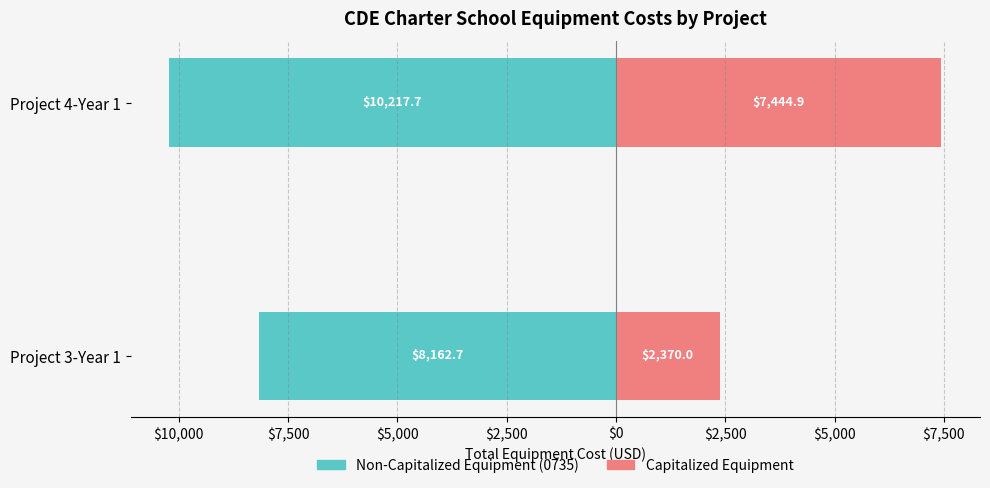

What is the lowest value of the Capitalized Equipment series?

2370.0